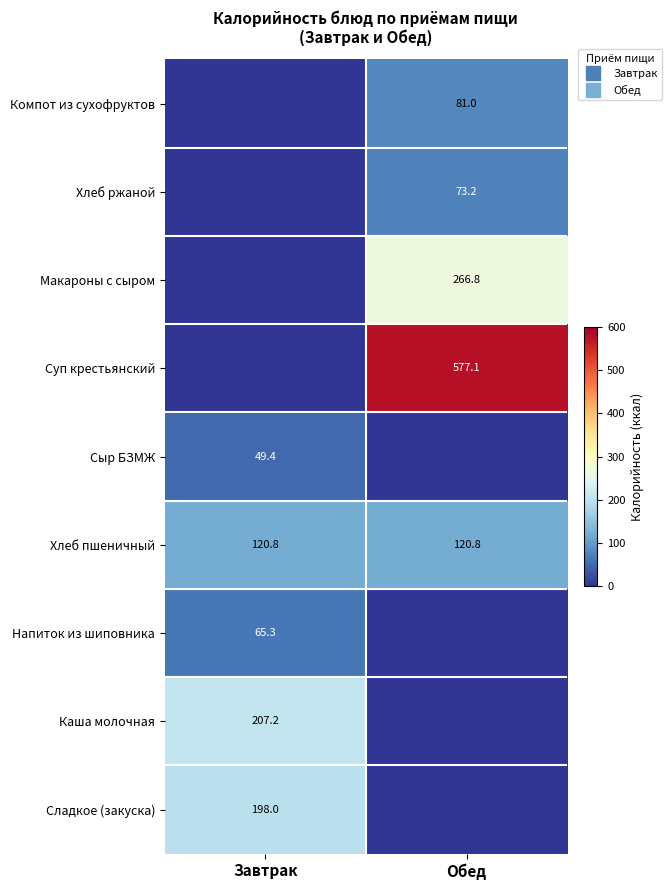

At how many categories does at least one series exceed 481?

1